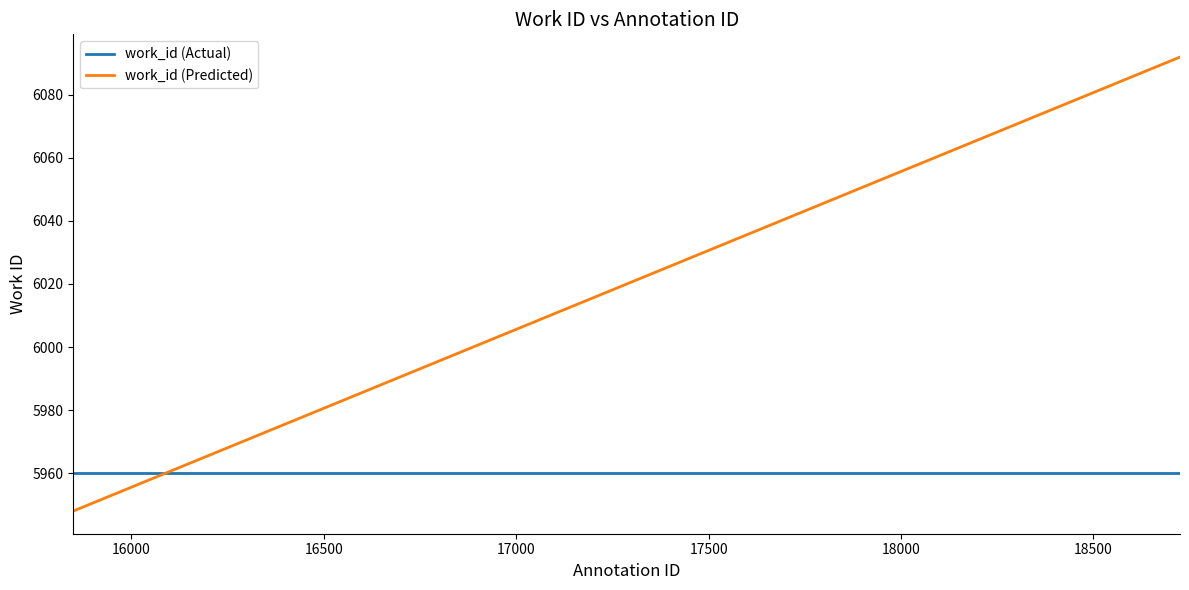

How many times do work_id (Predicted) and work_id (Actual) cross each other?

1